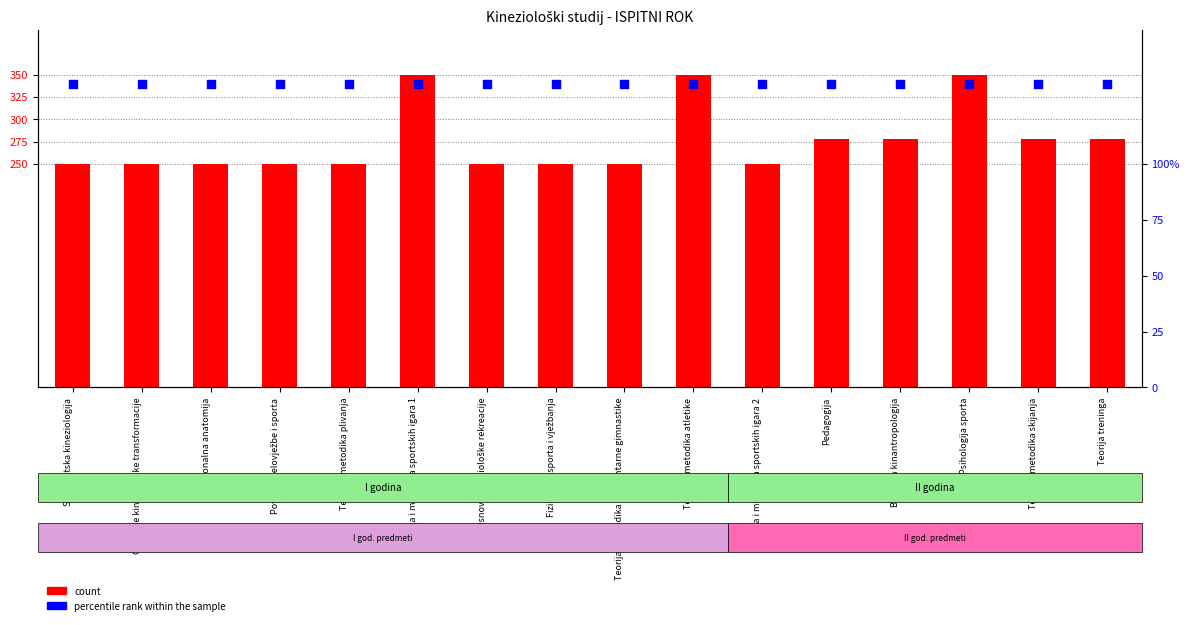

At how many categories does at least one series exceed 313?

16